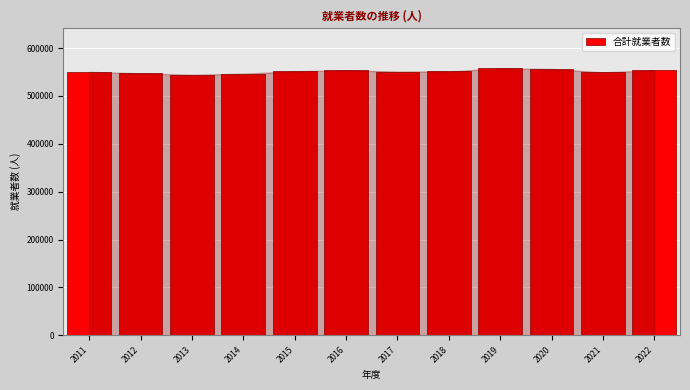

What is the minimum value shown in the chart?

544174